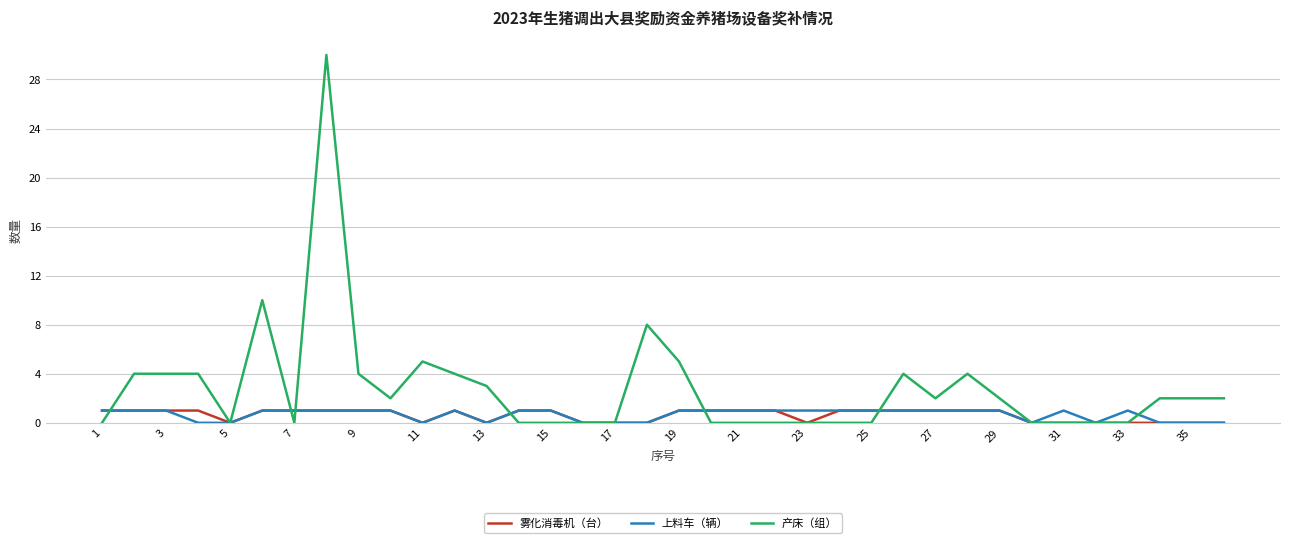

Which series has the largest total across all categories?

产床（组）